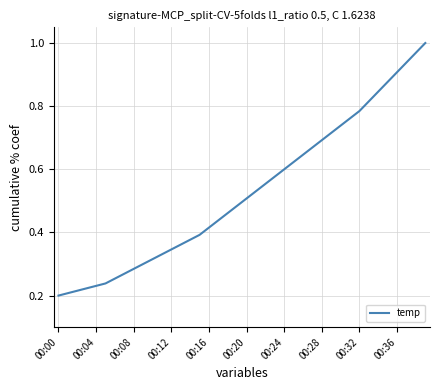

What is the average value?

0.5